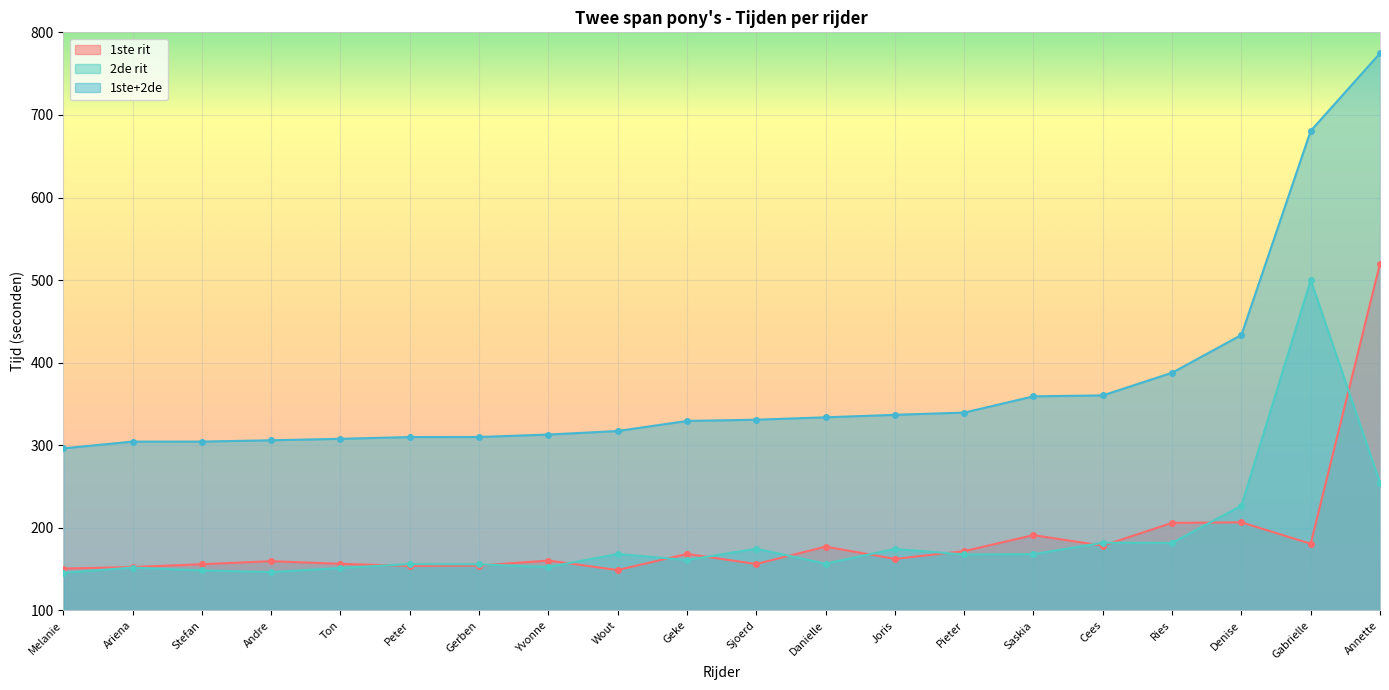

What is the sum of all 1ste rit values?

3711.6